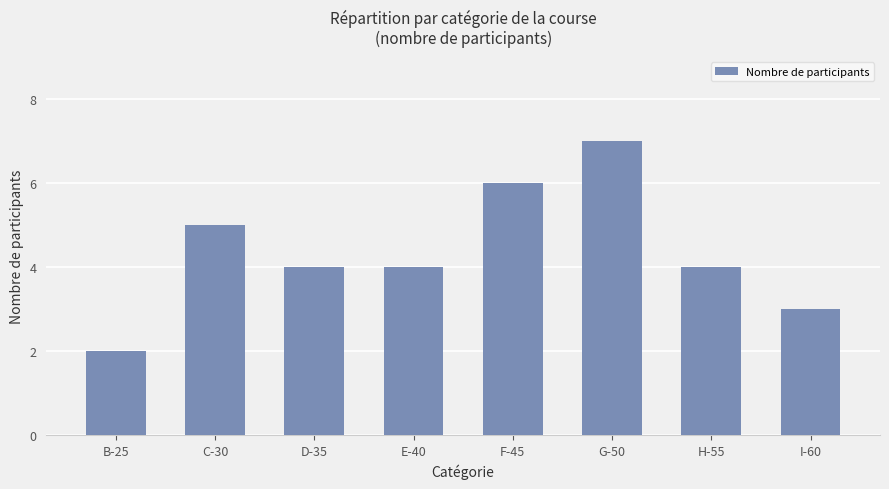

What is the difference between the maximum and minimum values?

5